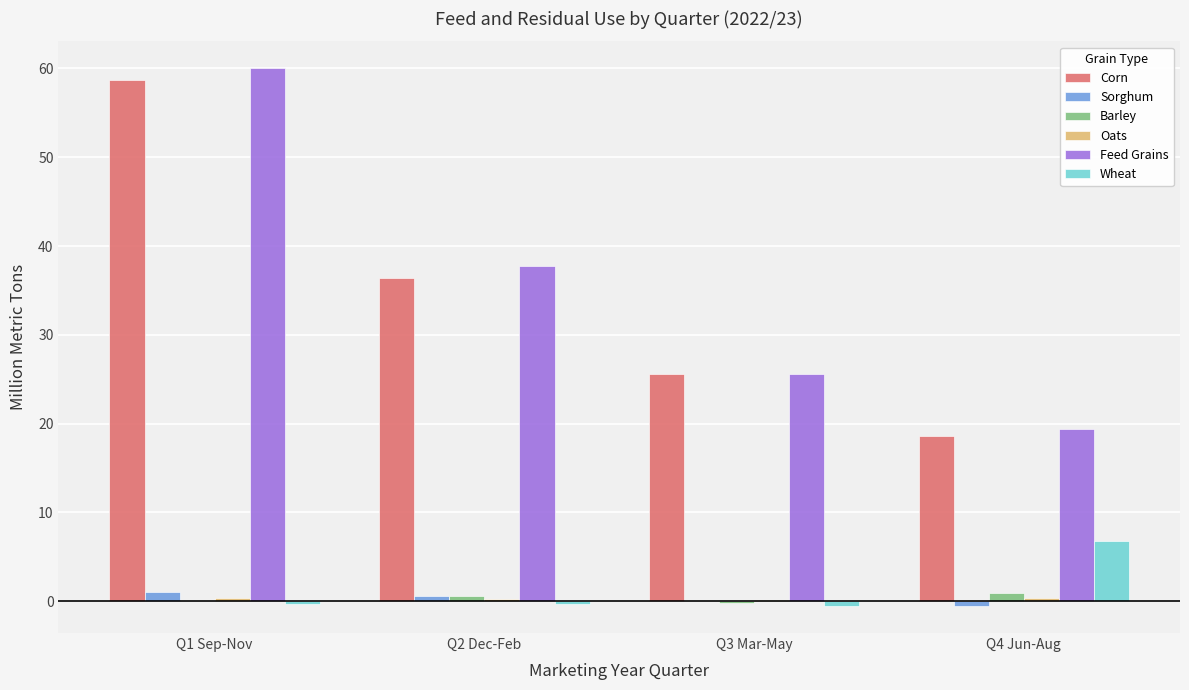

Is the value of Wheat at Q2 Dec-Feb greater than the value of Feed Grains at Q2 Dec-Feb?

No